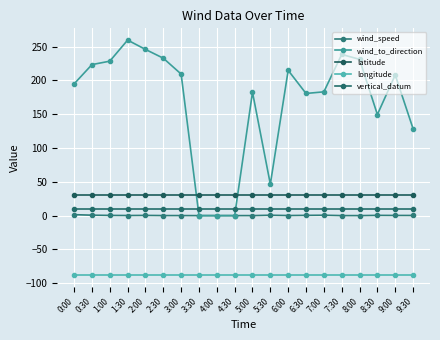

Does the chart display data point markers on the line(s)?

Yes